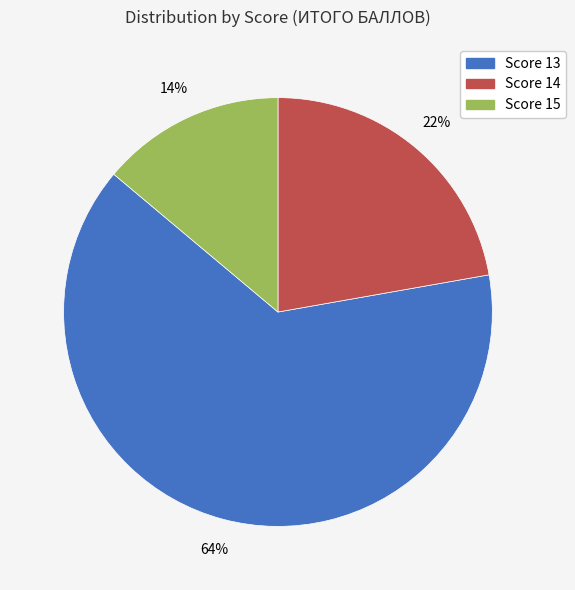

To the nearest percent, what is the difference between the largest and smallest slice percentages?

50%